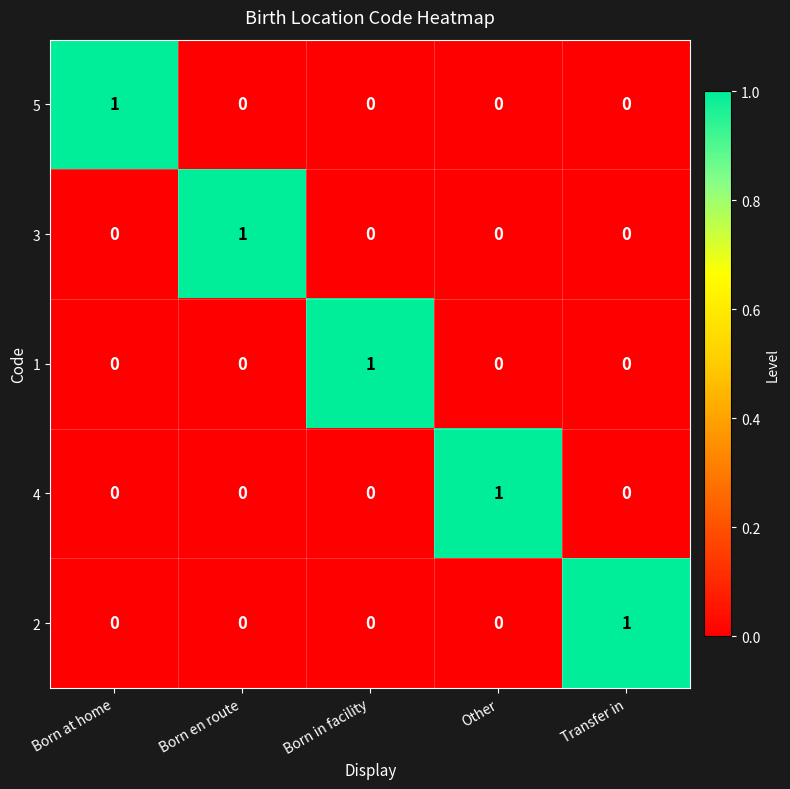

Count the 1 values in the range 0 to 1.

5